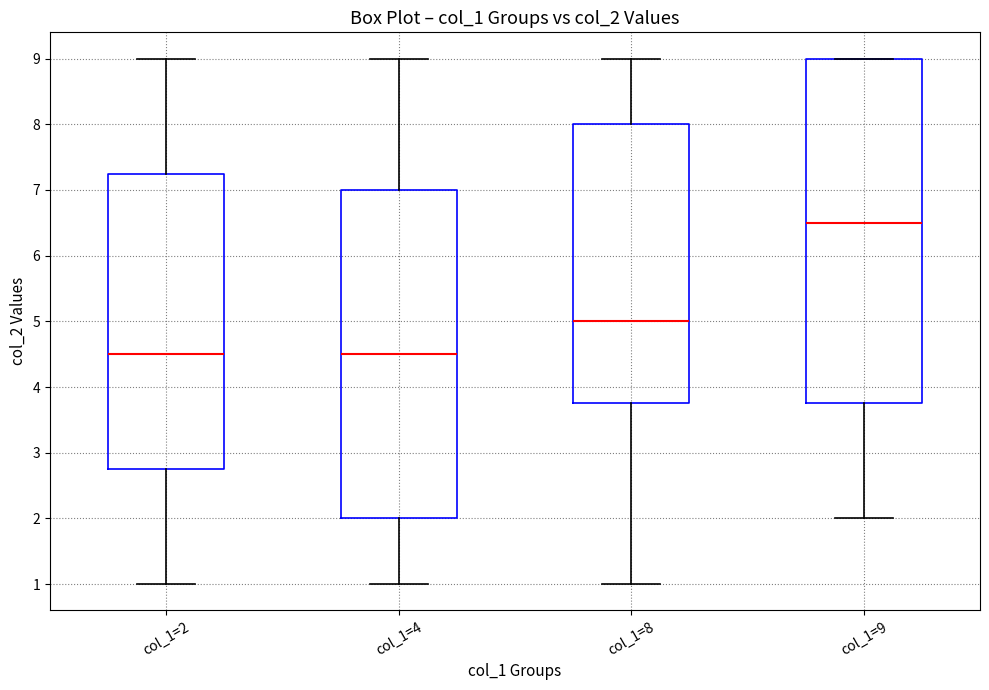

Reading left to right, transcribe this box plot: for each box, give where its median line is, the range the box spans, and where its two whiskers end, as read against the y-axis. The values are not printed on the chart, so give them approximately, as read against the axis.

col_1=2: median 4.5, box 2.8 to 7.3, whiskers 1.0 to 9.0
col_1=4: median 4.5, box 2.0 to 7.0, whiskers 1.0 to 9.0
col_1=8: median 5.0, box 3.8 to 8.0, whiskers 1.0 to 9.0
col_1=9: median 6.5, box 3.8 to 9.0, whiskers 2.0 to 9.0